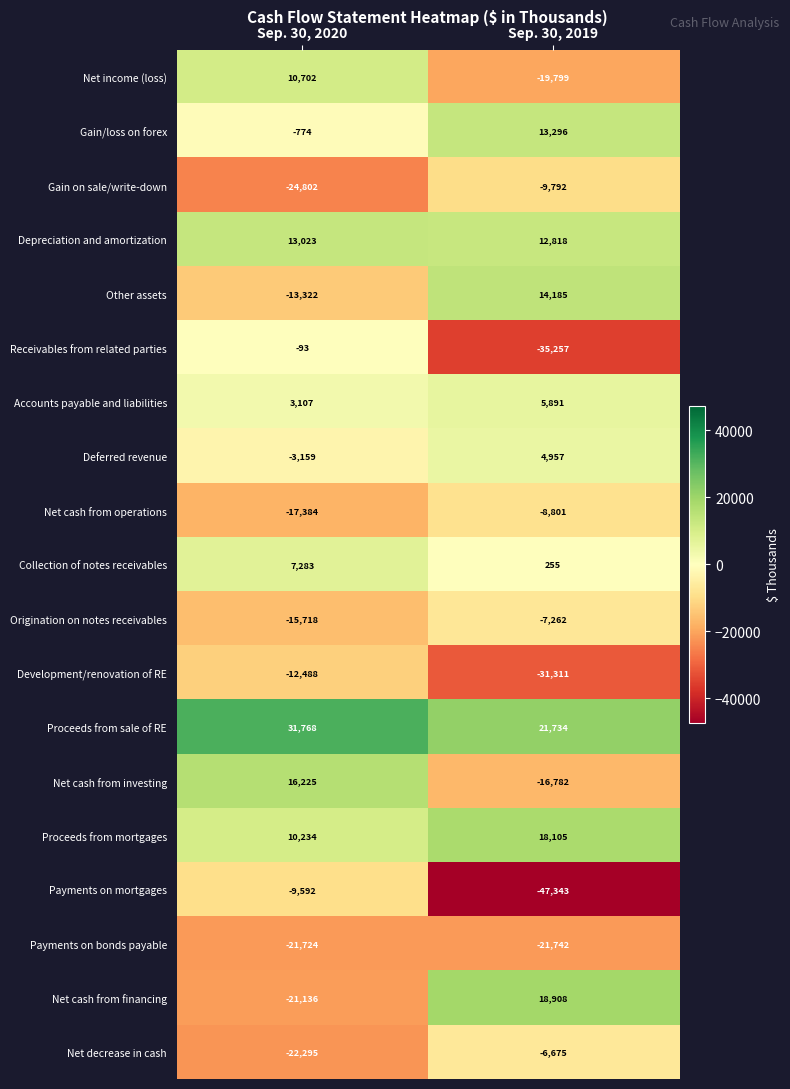

What is the greatest value displayed?

31768